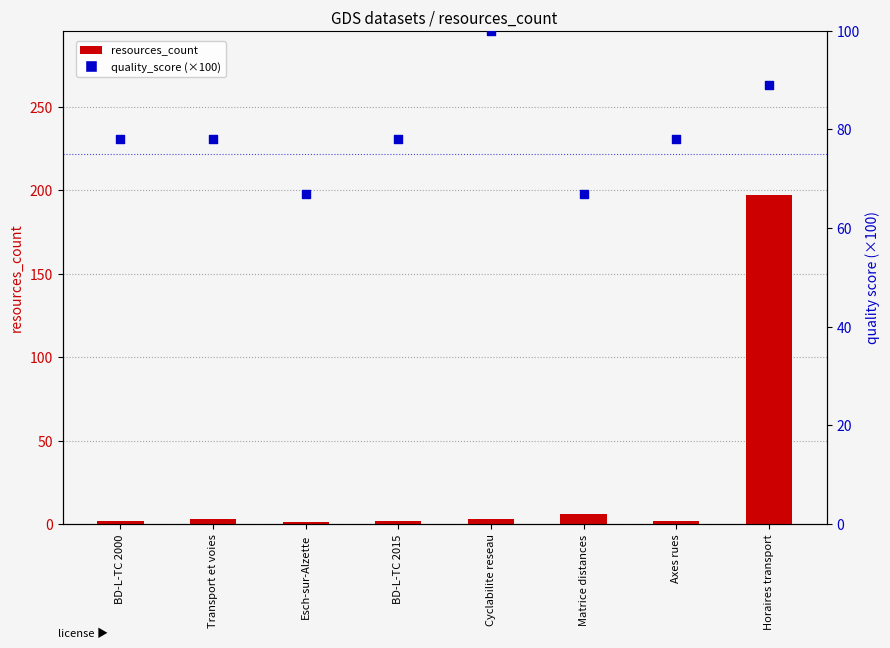

Which series has the widest spread of Y values?

resources_count